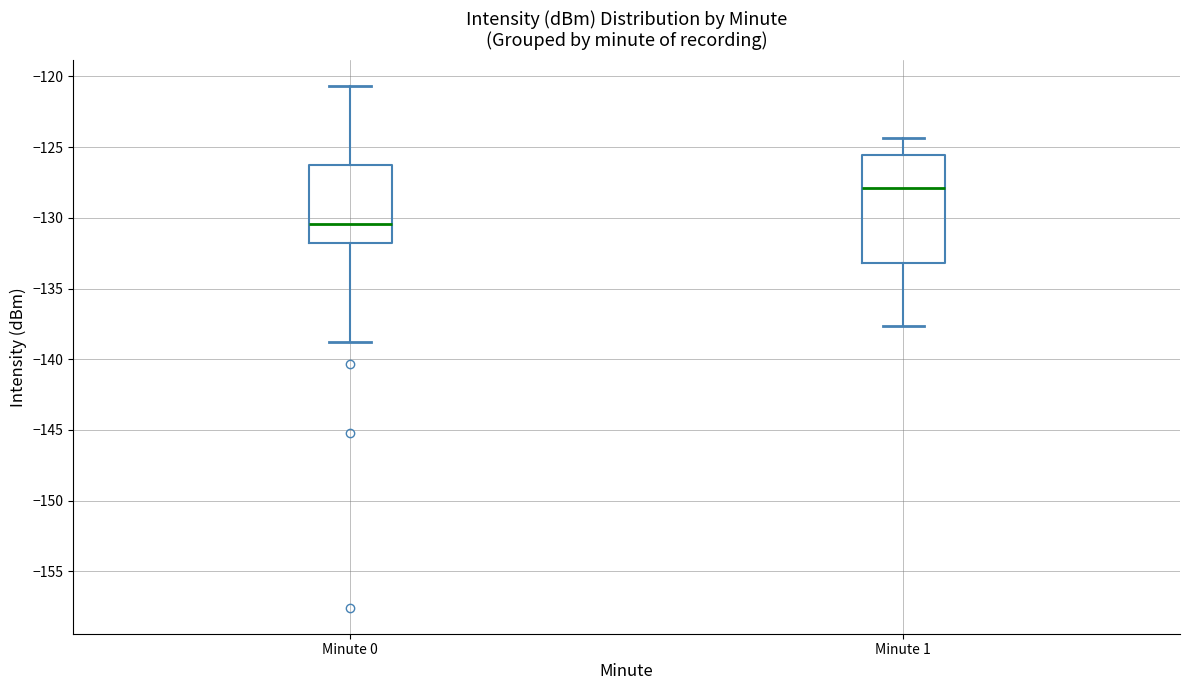

Comparing the boxes themselves (not the whiskers), which one is the tallest?

Minute 1